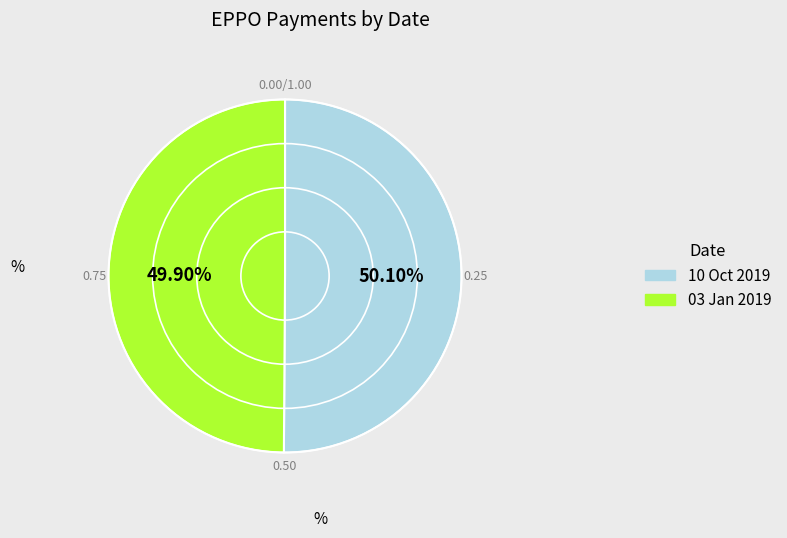

Does any single category account for the majority?

Yes